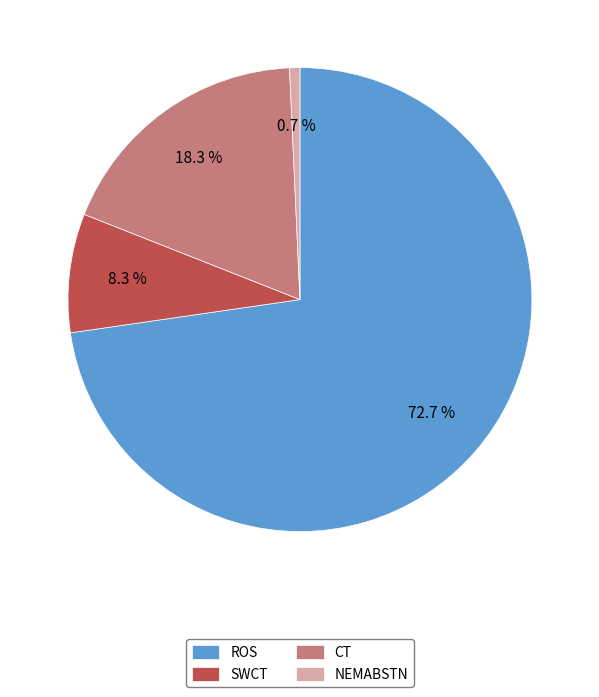

Does ROS represent more than half of the total?

Yes